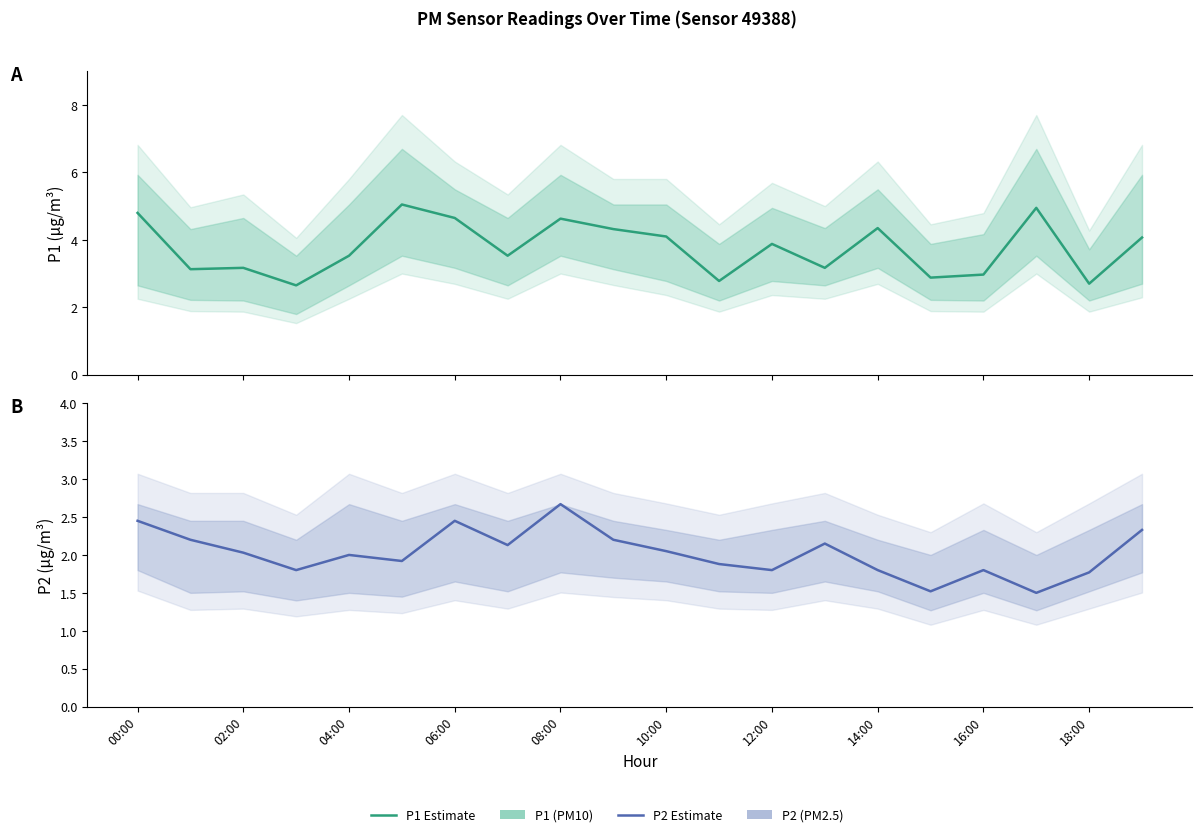

True or false: P1 Estimate has more than 1 points higher than both neighbors.

True